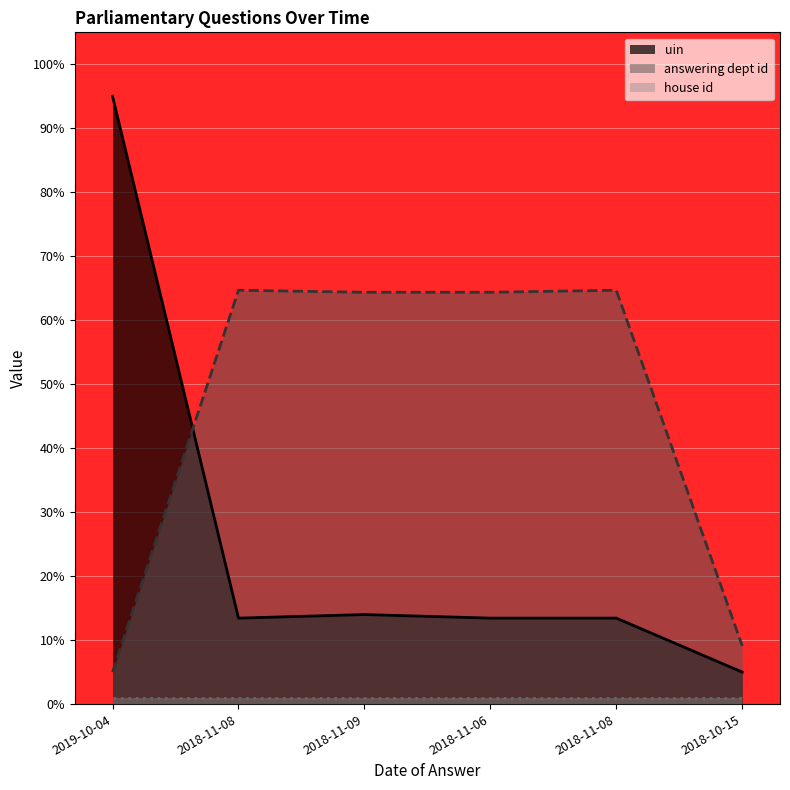

Which series has the largest total across all categories?

answering dept id